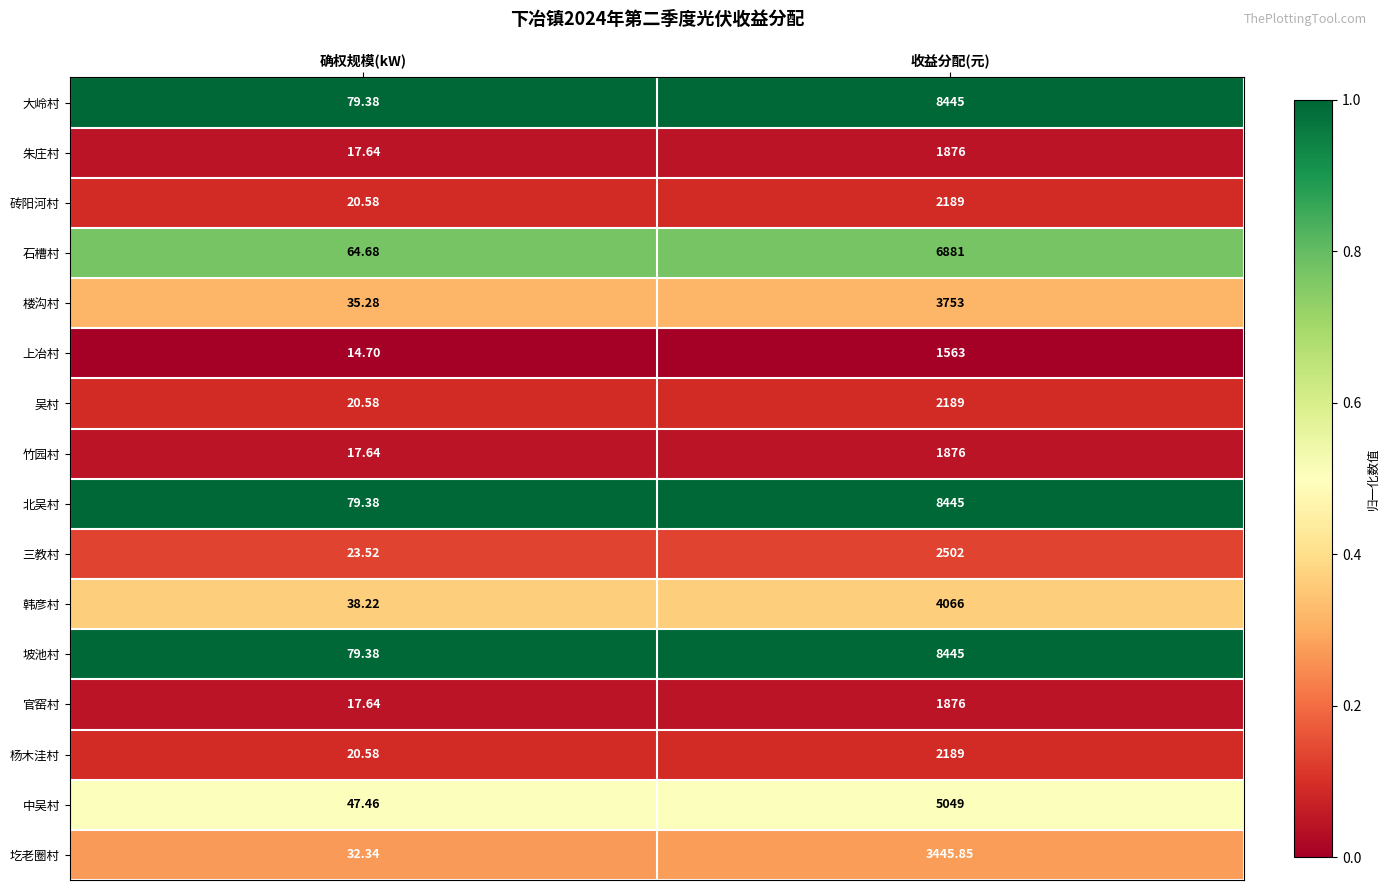

At which category does the chart reach its minimum across all series?

确权规模(kW)